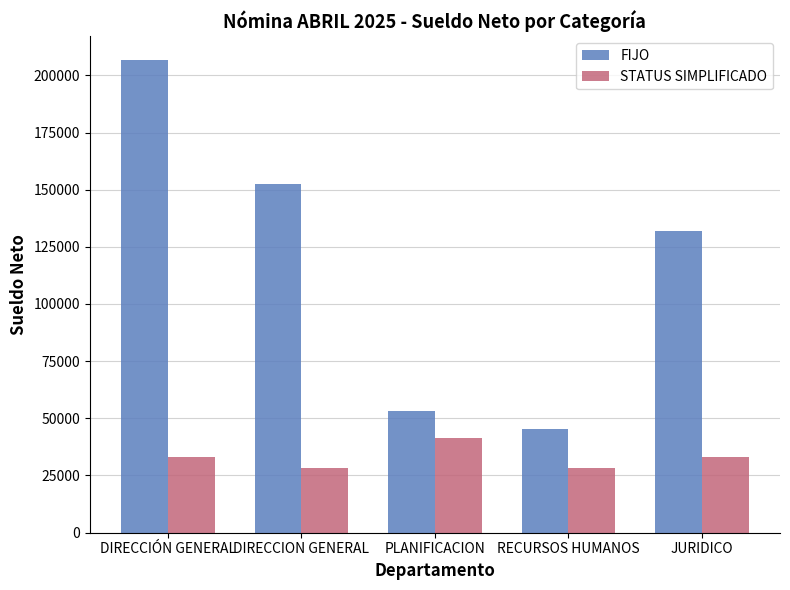

How many groups of bars are there?

5